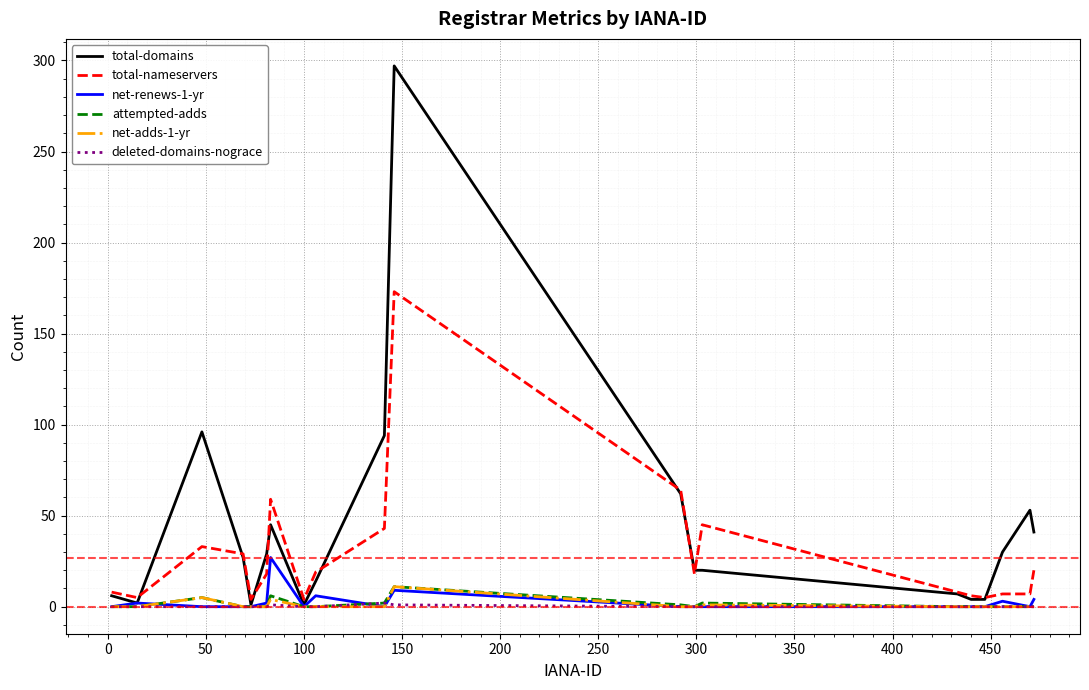

How many lines are shown in the chart?

6